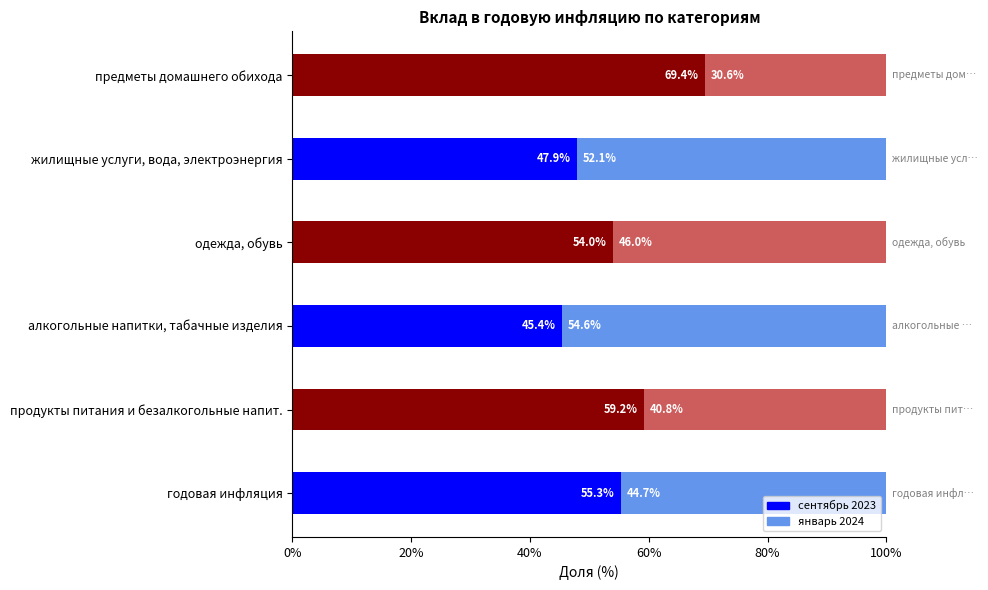

Read the сентябрь 2023 value at годовая инфляция.

55.3